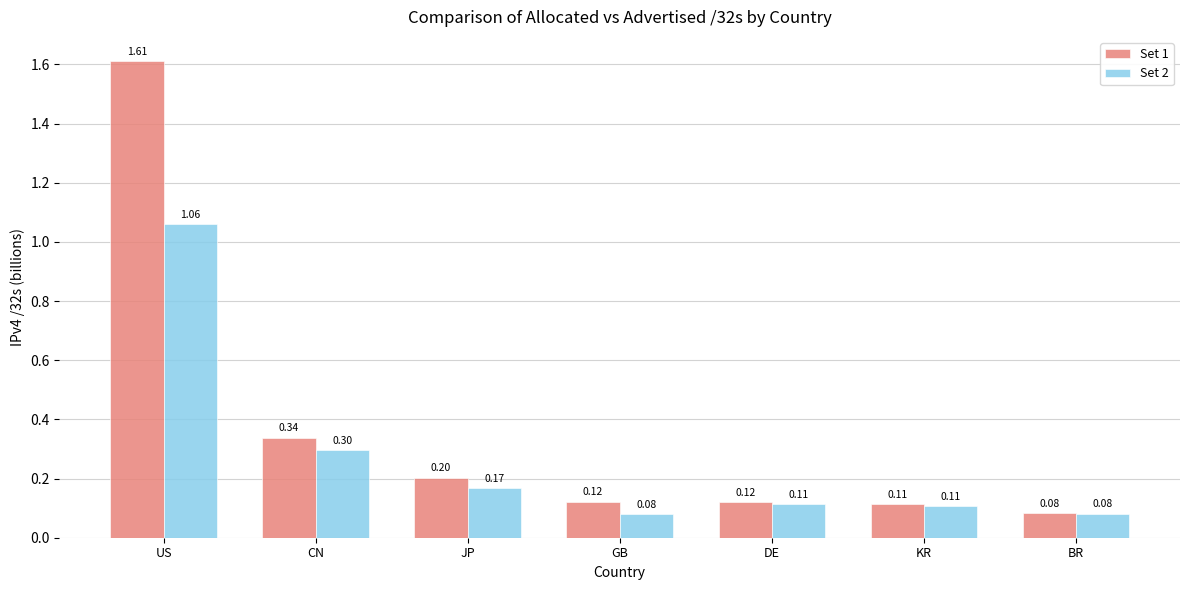

What is the difference between the highest and lowest values at US?

0.6